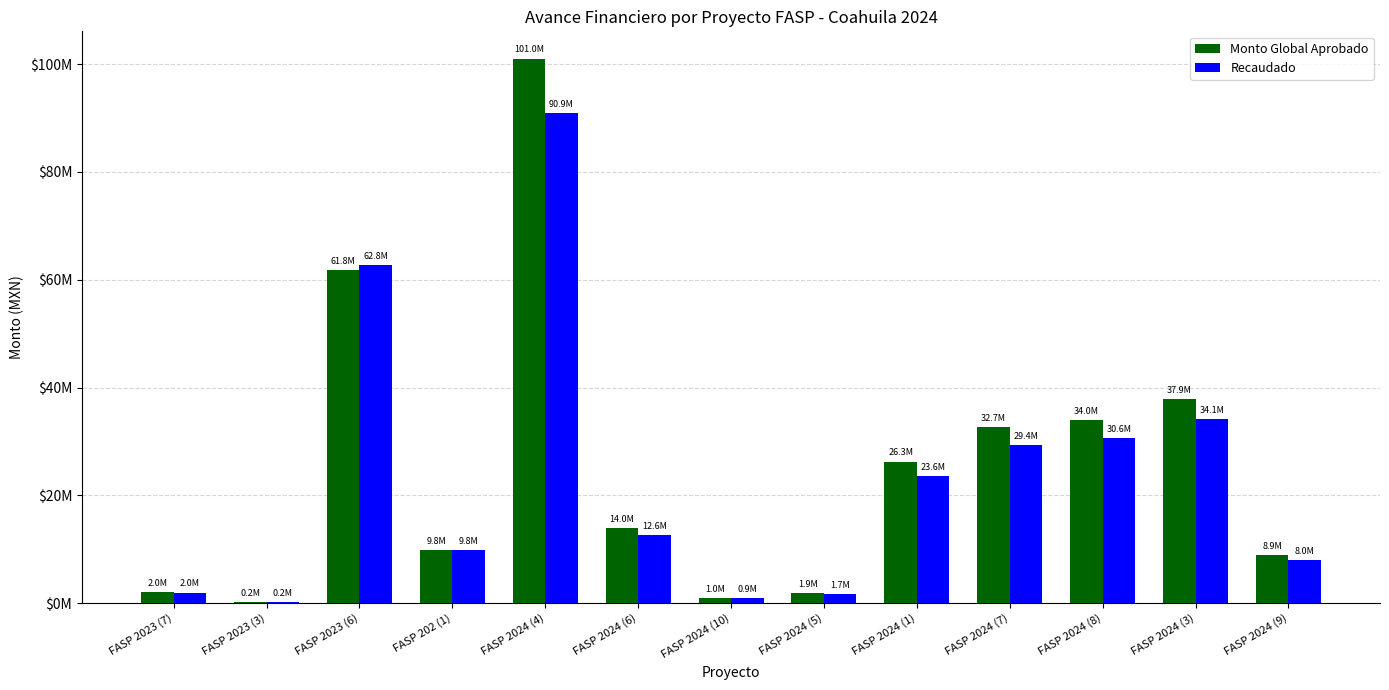

Does the chart contain stacked bars?

No